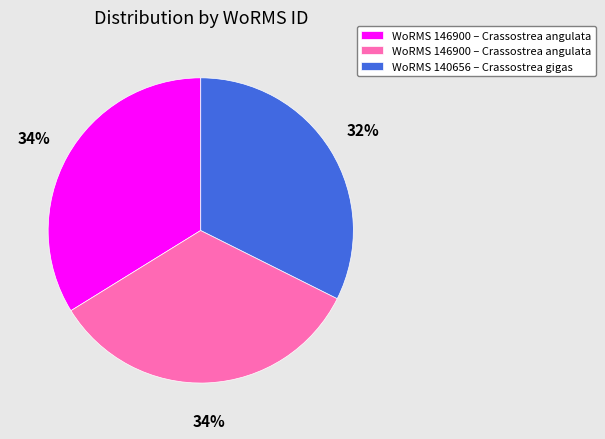

Is there a majority slice in this chart?

No